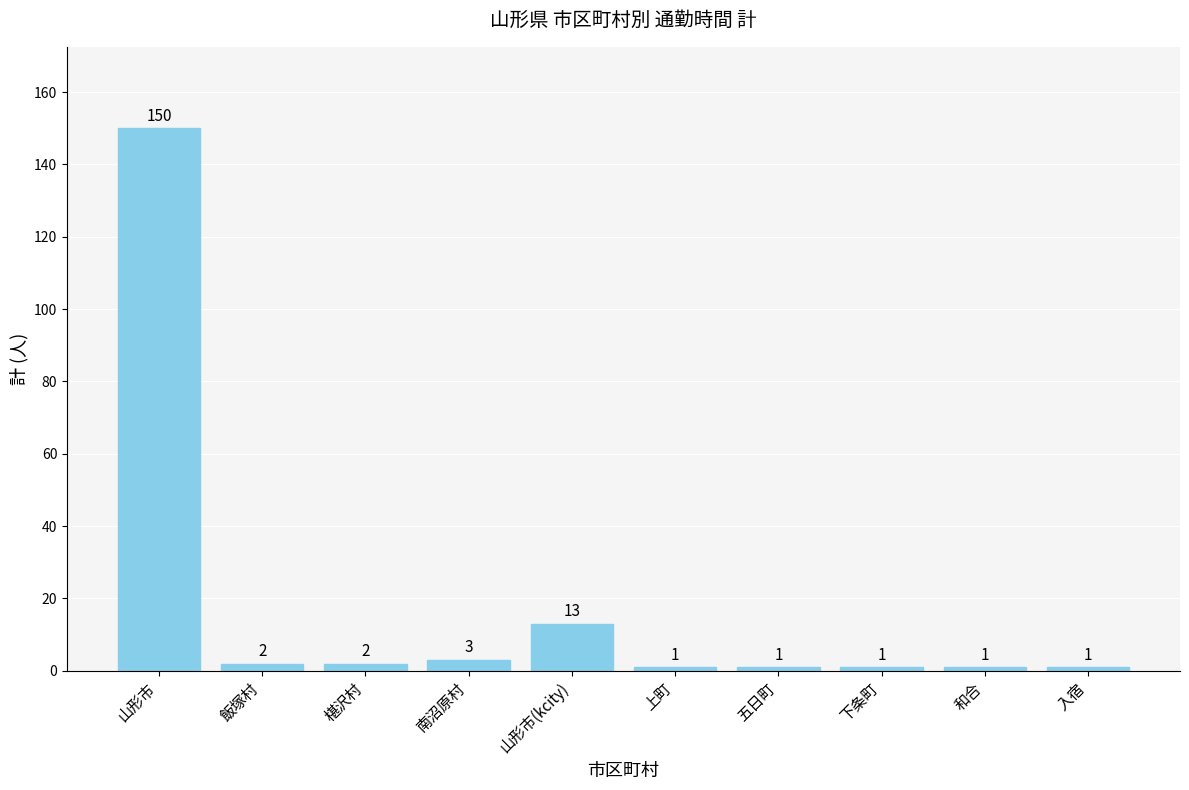

What is the difference between the maximum and minimum values?

149